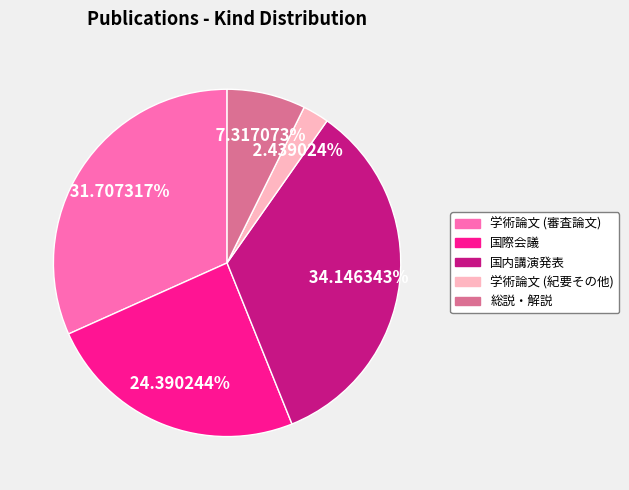

Which category has the smallest portion of the pie?

学術論文 (紀要その他)